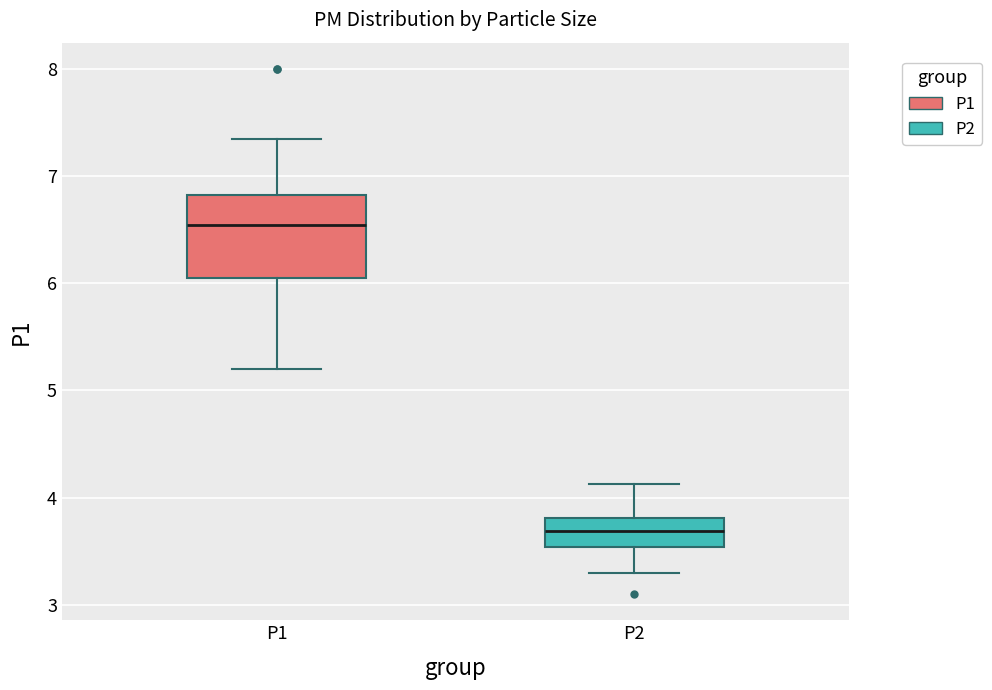

Comparing the boxes themselves (not the whiskers), which one is the tallest?

P1